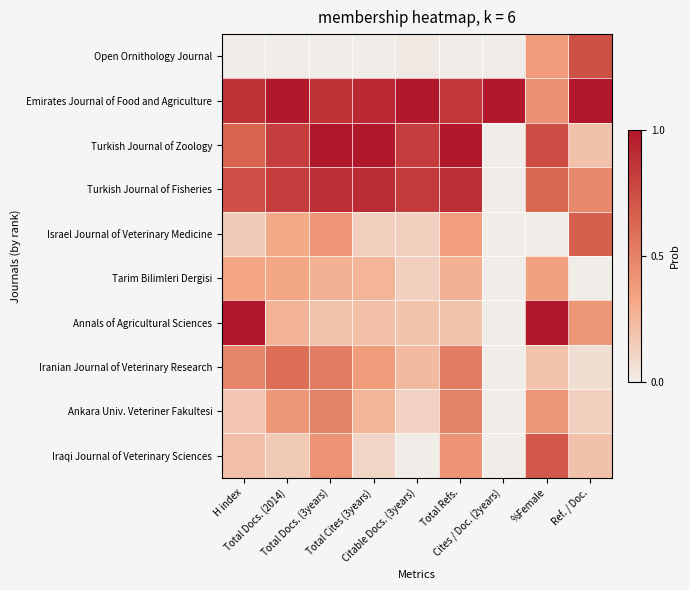

What is the total value across all series at H index?

4.6